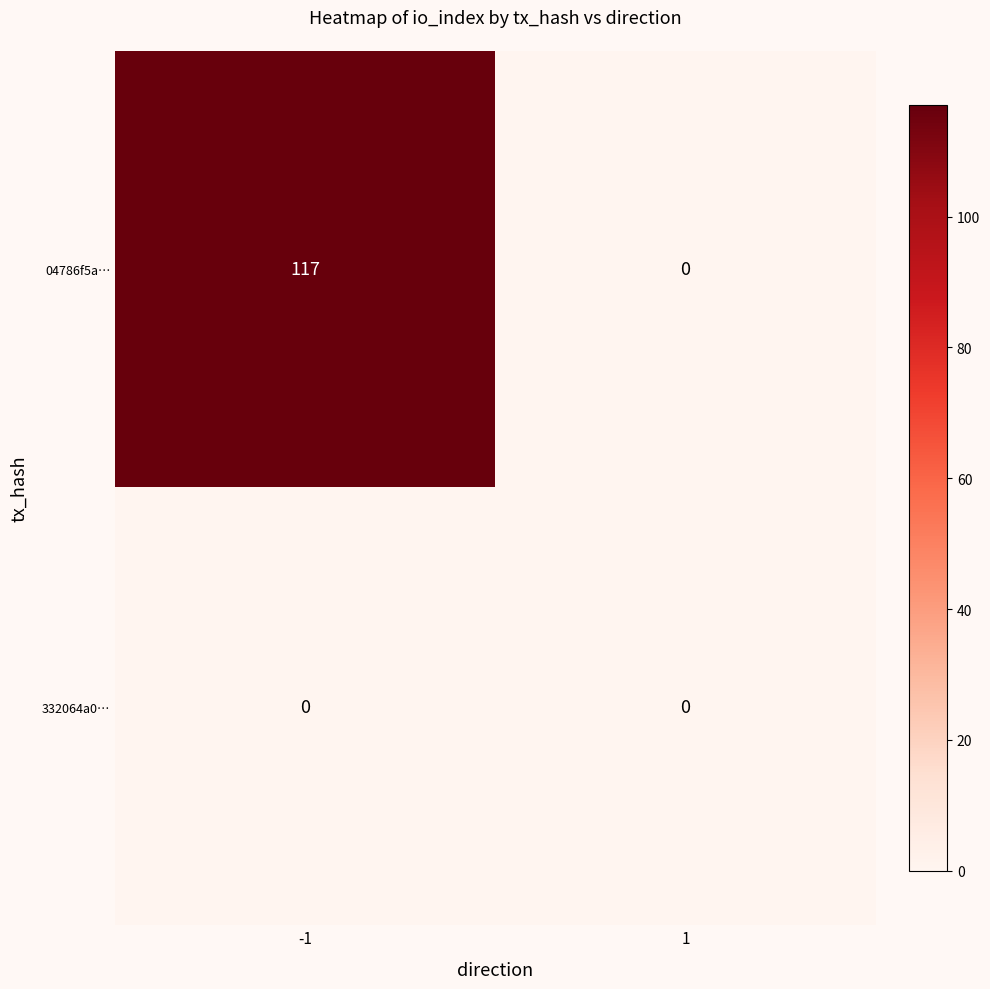

How many data points does each series have?

2